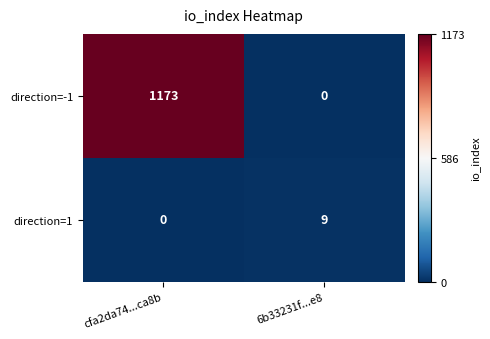

How many data points in direction=-1 are less than 1173?

1